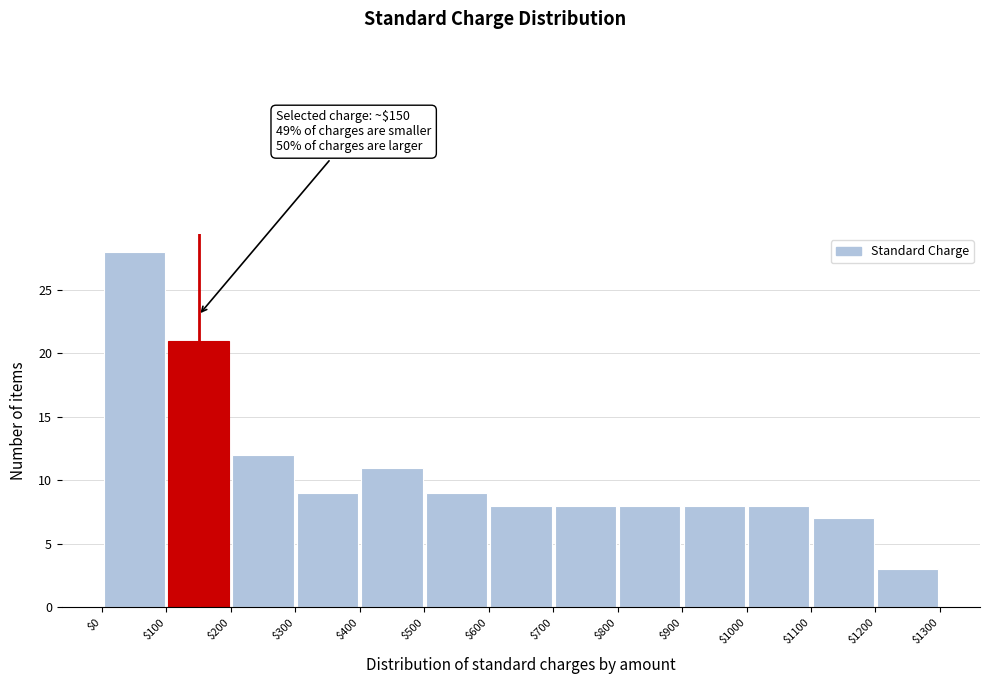

Over which range of the x-axis is the bar tallest?

$0 to $100